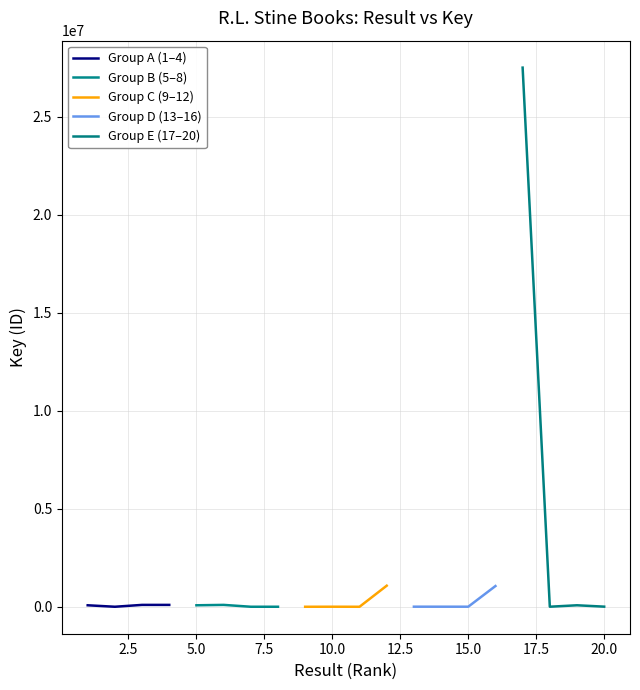

How many lines are shown in the chart?

5